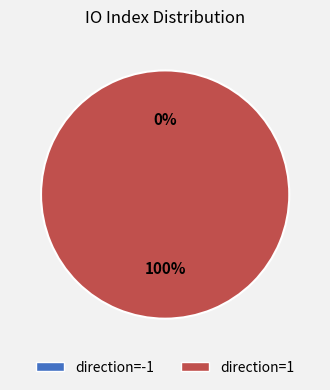

The direction=-1 slice represents 0% of the pie. True or false?

True